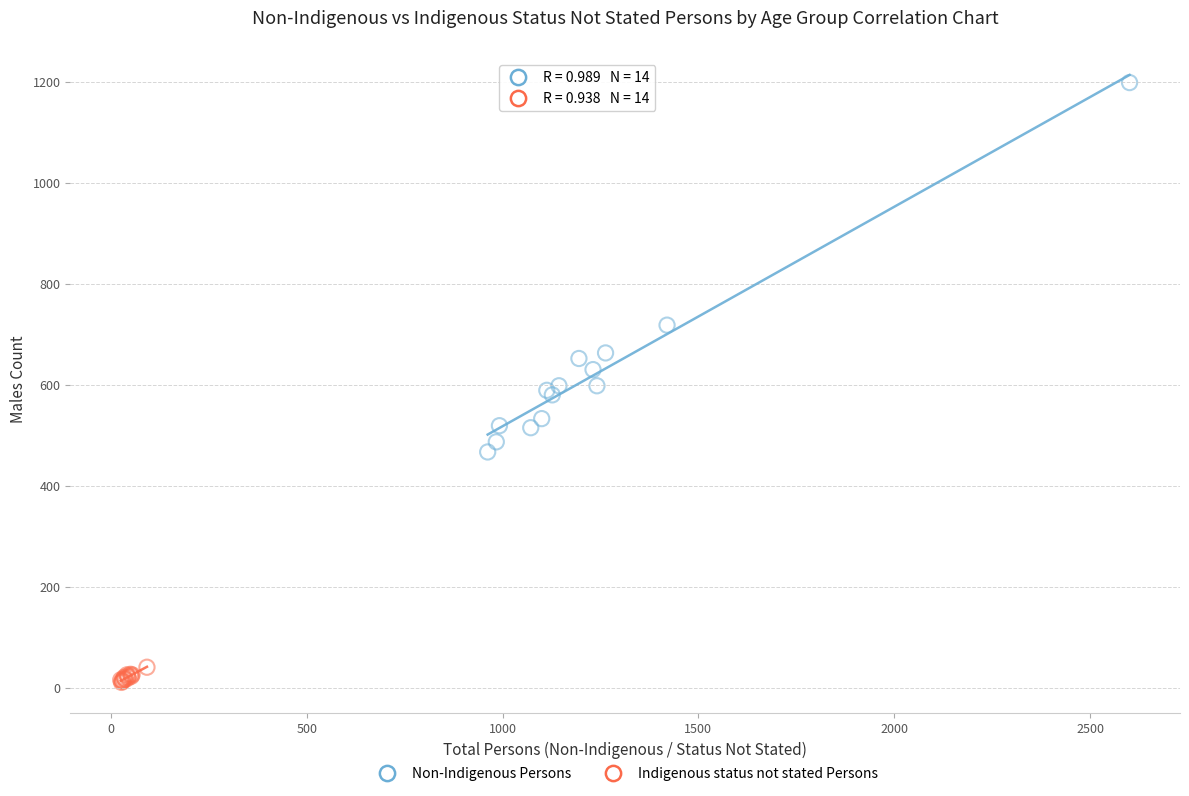

Which series has the largest Y range (max minus min)?

Non-Indigenous Persons